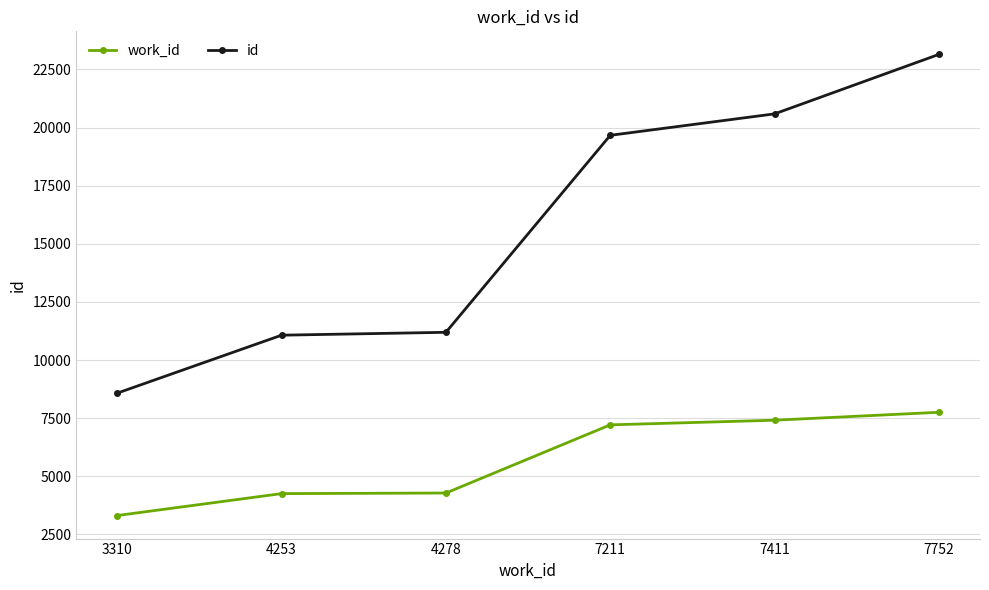

Where is id nearest to the value 15863?

7211